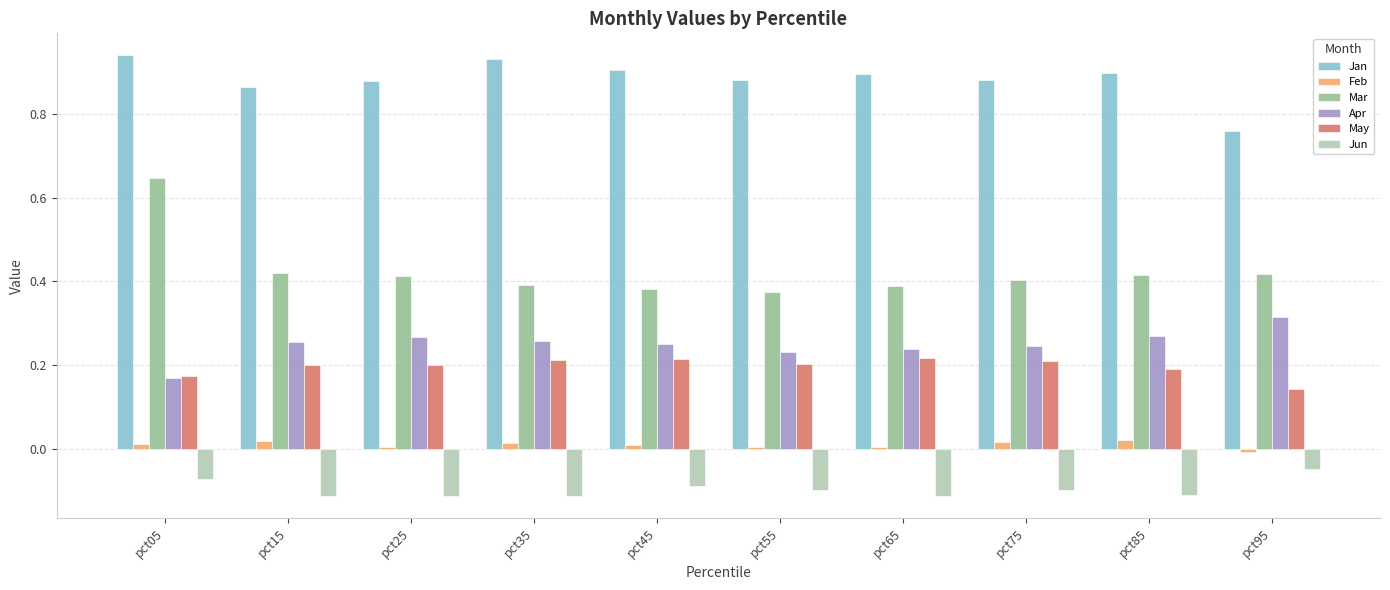

How many data points does each series have?

10